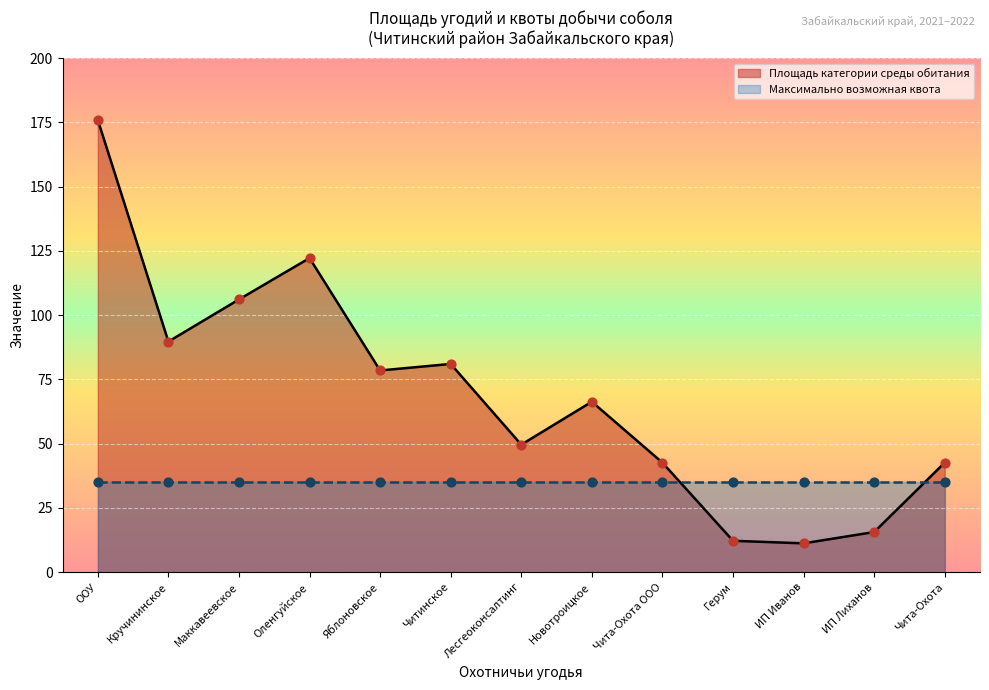

What is the change in value from Маккавеевское to ИП Иванов?

-94.9